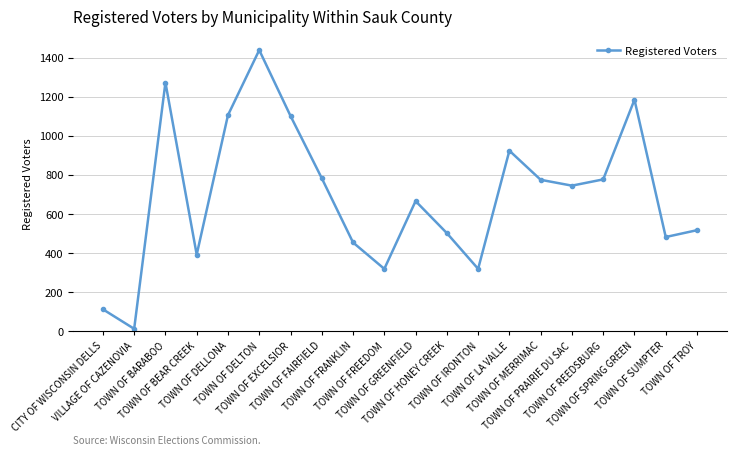

Is this an area chart (filled region under the line)?

No